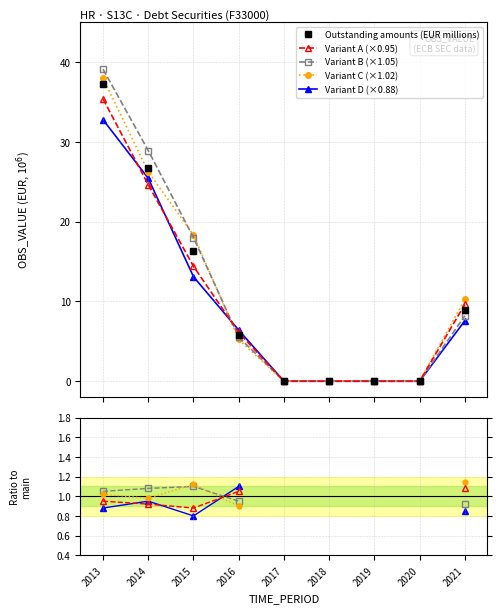

Is it true that the value at 2021 is 8.9?

True